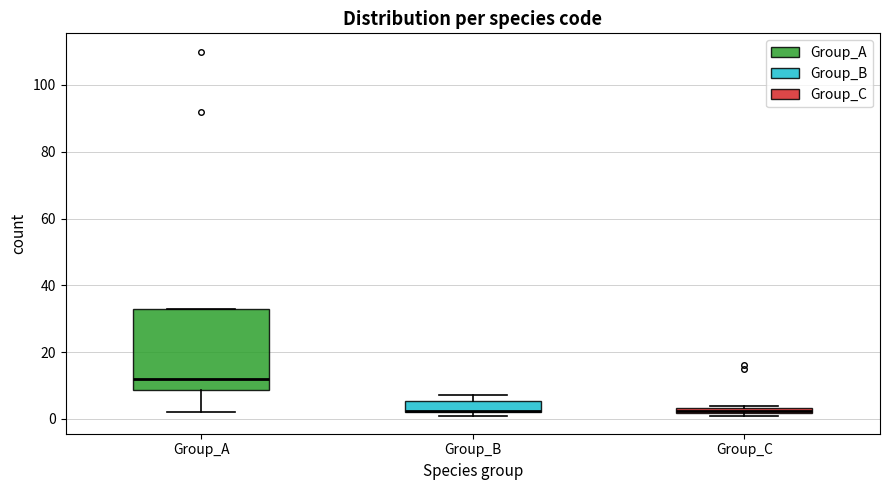

Which box is the tallest, from its lower edge to its upper edge?

Group_A